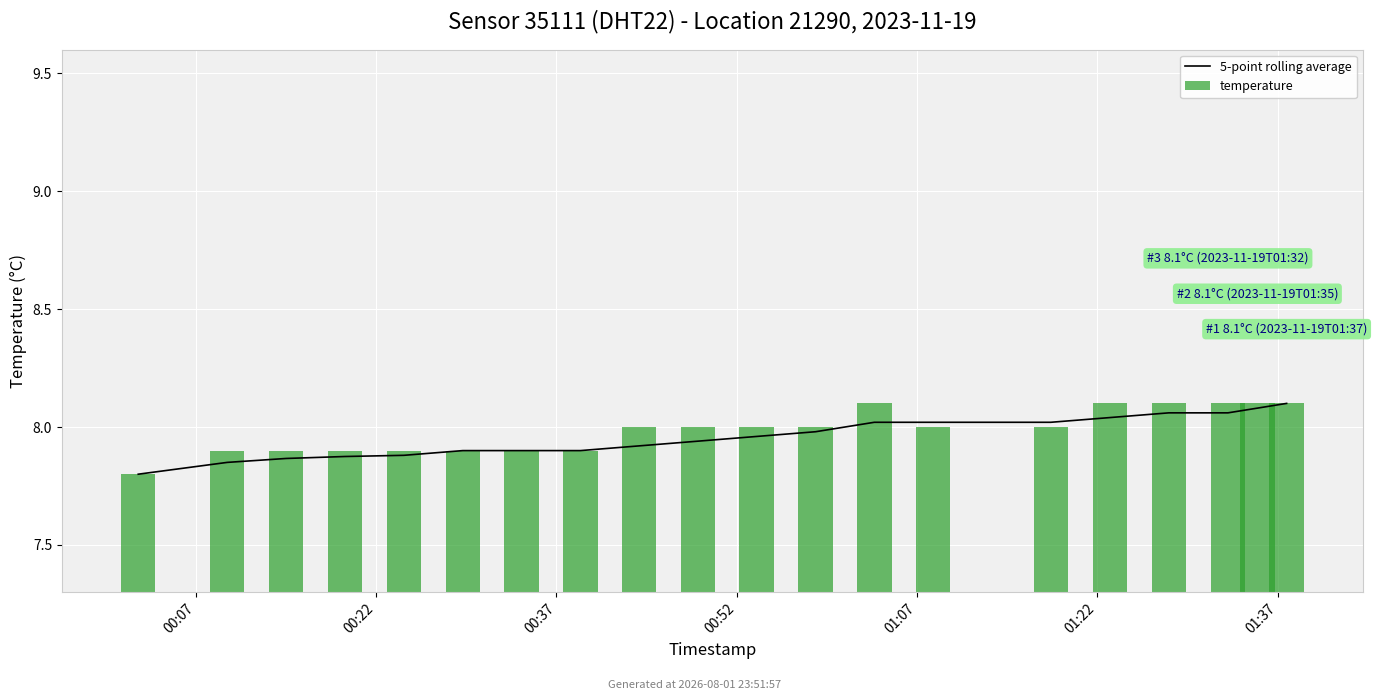

What is the minimum value shown in the chart?

7.8